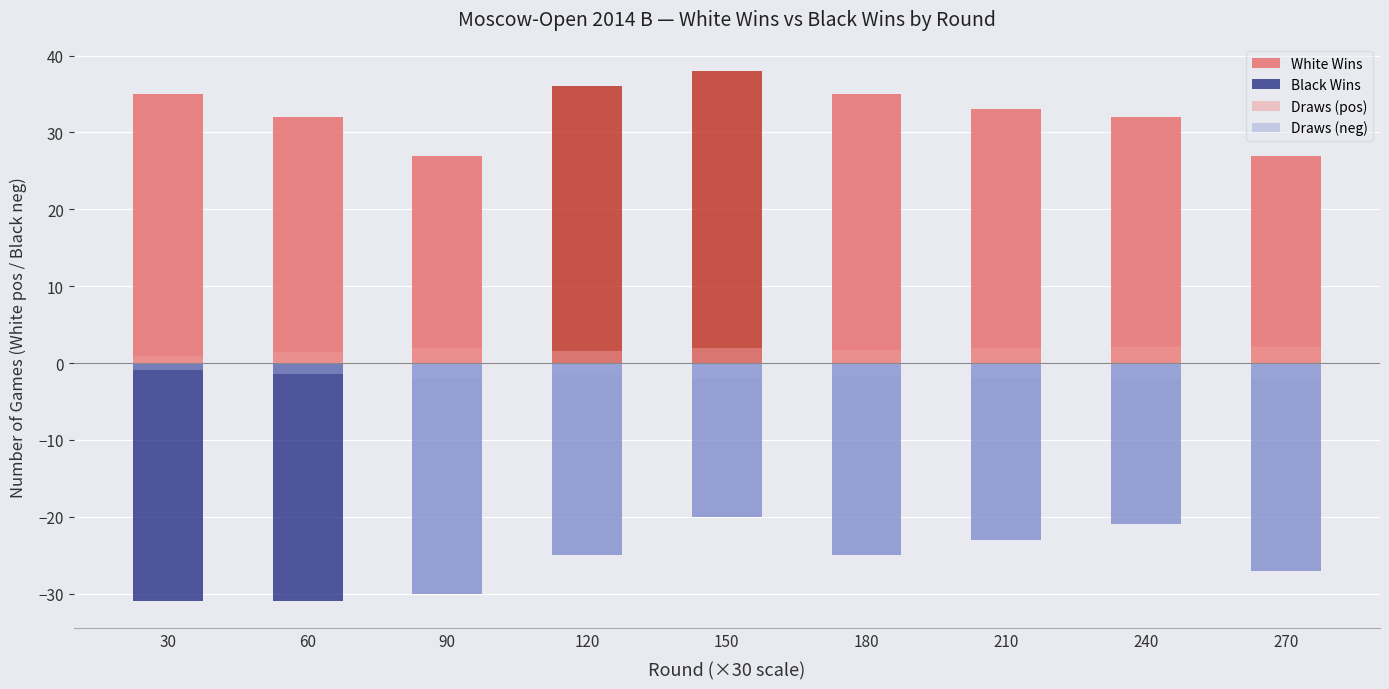

Reading left to right, what are all the values shown in this chart?

White Wins: 30=35.0	60=32.0	90=27.0	120=36.0	150=38.0	180=35.0	210=33.0	240=32.0	270=27.0
Black Wins: 30=-31.0	60=-31.0	90=-30.0	120=-25.0	150=-20.0	180=-25.0	210=-23.0	240=-21.0	270=-27.0
Draws (pos): 30=0.9	60=1.4	90=2.0	120=1.6	150=1.9	180=1.7	210=1.9	240=2.1	270=2.1
Draws (neg): 30=-0.9	60=-1.4	90=-2.0	120=-1.6	150=-1.9	180=-1.7	210=-1.9	240=-2.1	270=-2.1